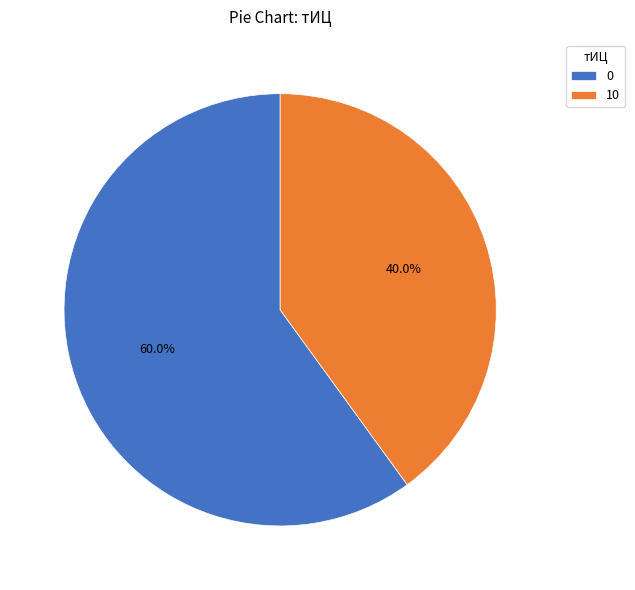

What is the ratio of the value at 10 to the value at 0?

0.7